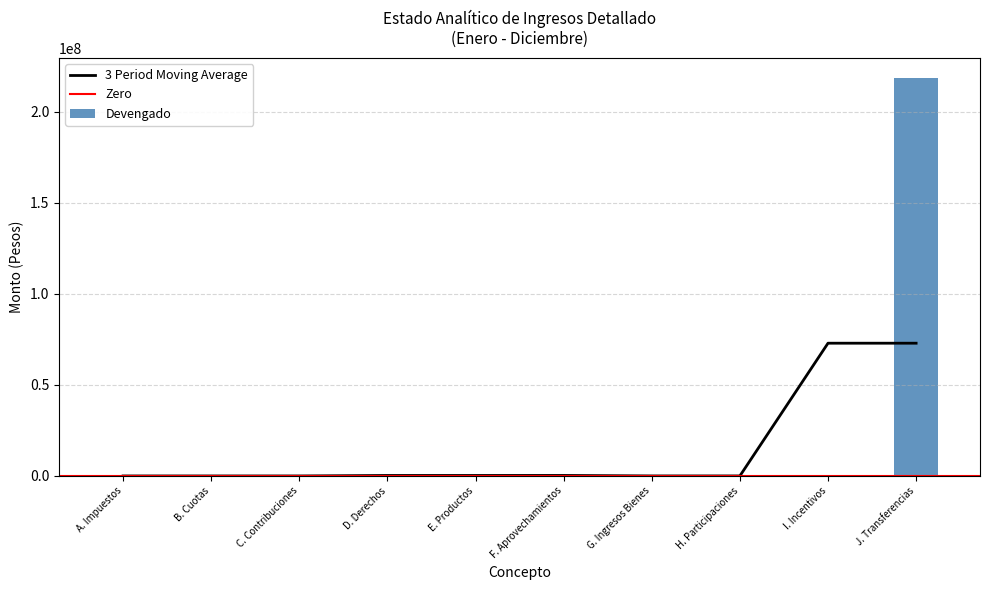

The 3 Period Moving Average series shows 0.0 at A. Impuestos. True or false?

True